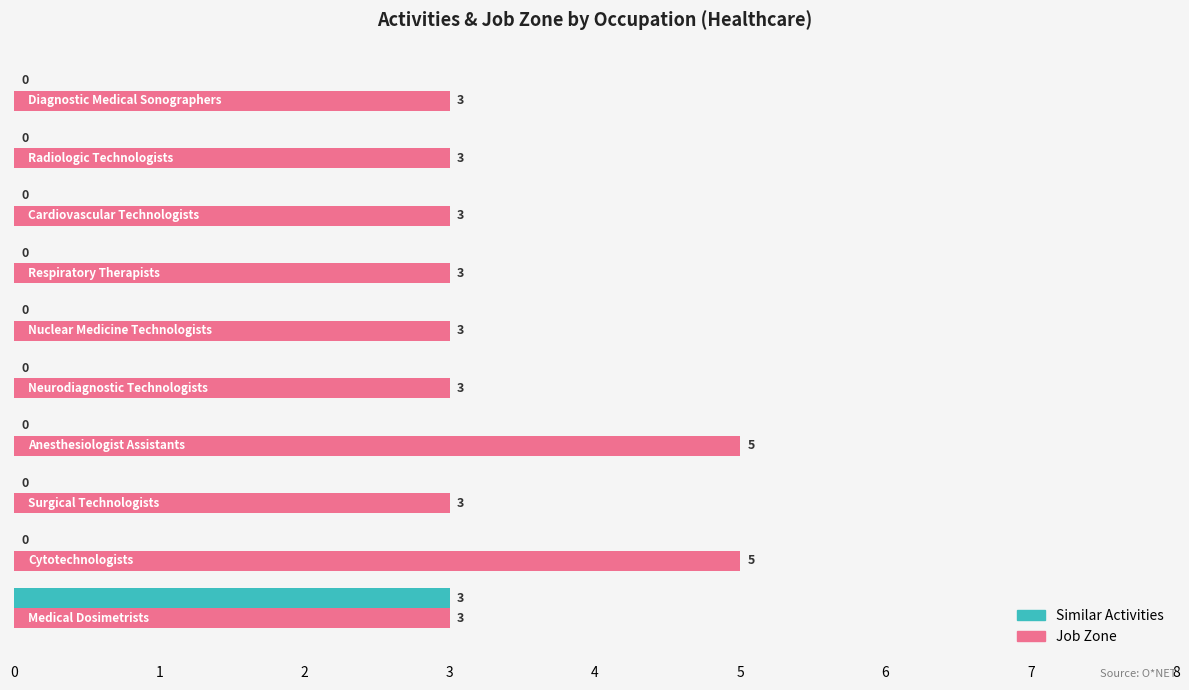

How many data points in Similar Activities are above 0?

1